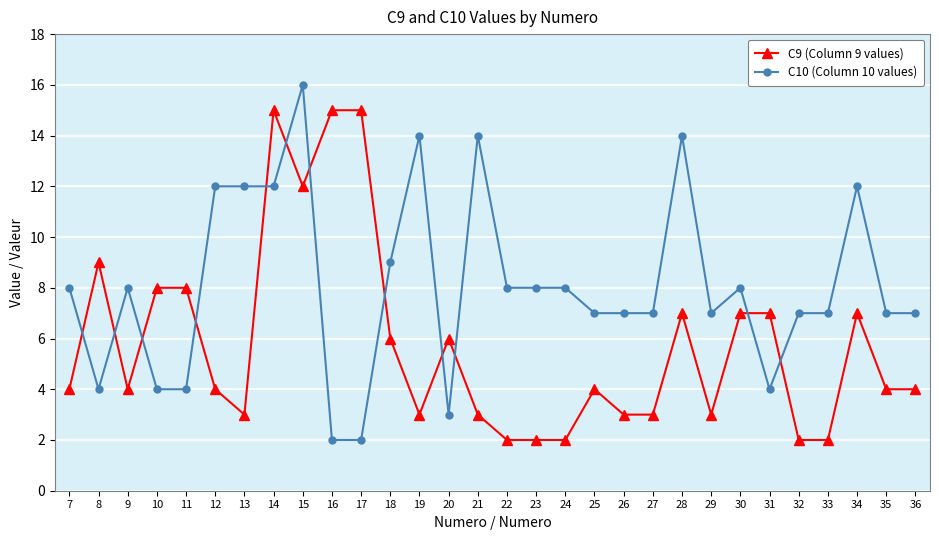

Reading right to left, list all the values displayed in this chart.

C9 (Column 9 values): 36=4	35=4	34=7	33=2	32=2	31=7	30=7	29=3	28=7	27=3	26=3	25=4	24=2	23=2	22=2	21=3	20=6	19=3	18=6	17=15	16=15	15=12	14=15	13=3	12=4	11=8	10=8	9=4	8=9	7=4
C10 (Column 10 values): 36=7	35=7	34=12	33=7	32=7	31=4	30=8	29=7	28=14	27=7	26=7	25=7	24=8	23=8	22=8	21=14	20=3	19=14	18=9	17=2	16=2	15=16	14=12	13=12	12=12	11=4	10=4	9=8	8=4	7=8